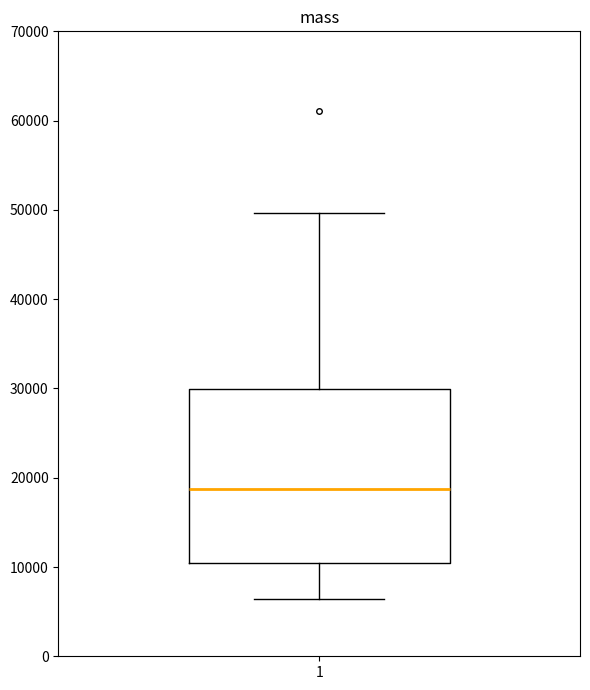

Where does the lower whisker of the box at x = 1 end on the y-axis? The values are not printed on the chart, so give them approximately, as read against the axis.

6000